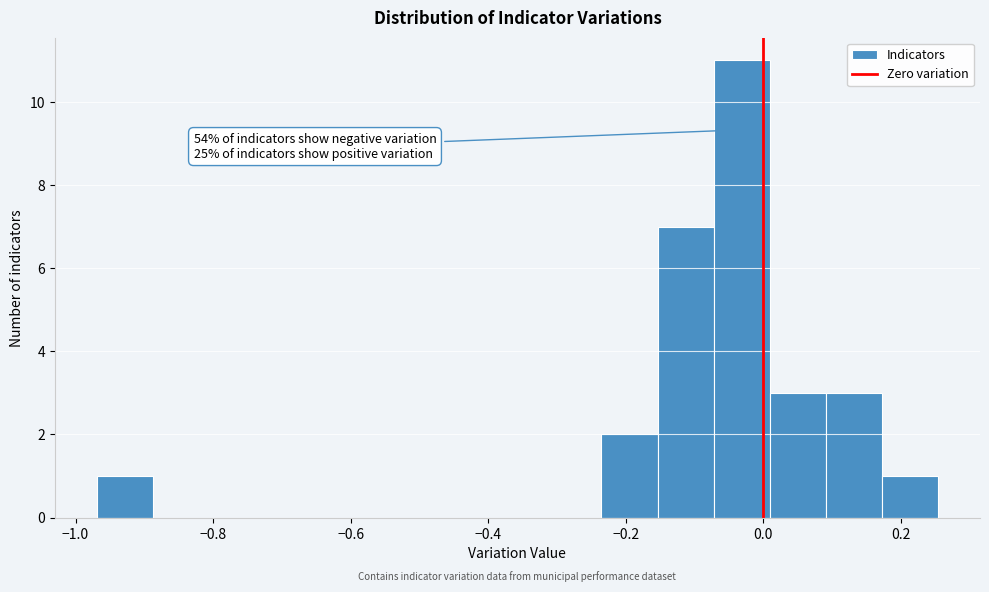

Over which range of the x-axis is the bar tallest?

-0.08 to 0.00